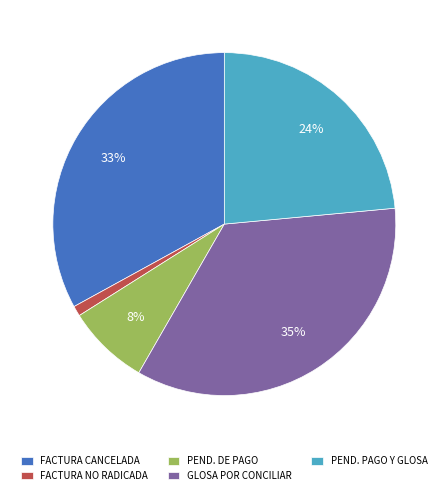

To the nearest percent, what is the average slice percentage?

20%